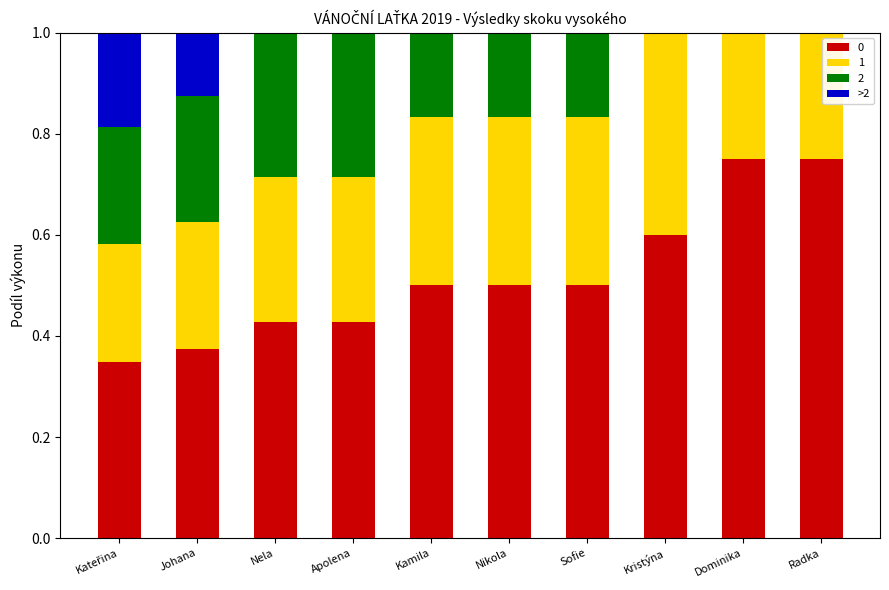

The 0 series shows 0.5 at Kamila. True or false?

True